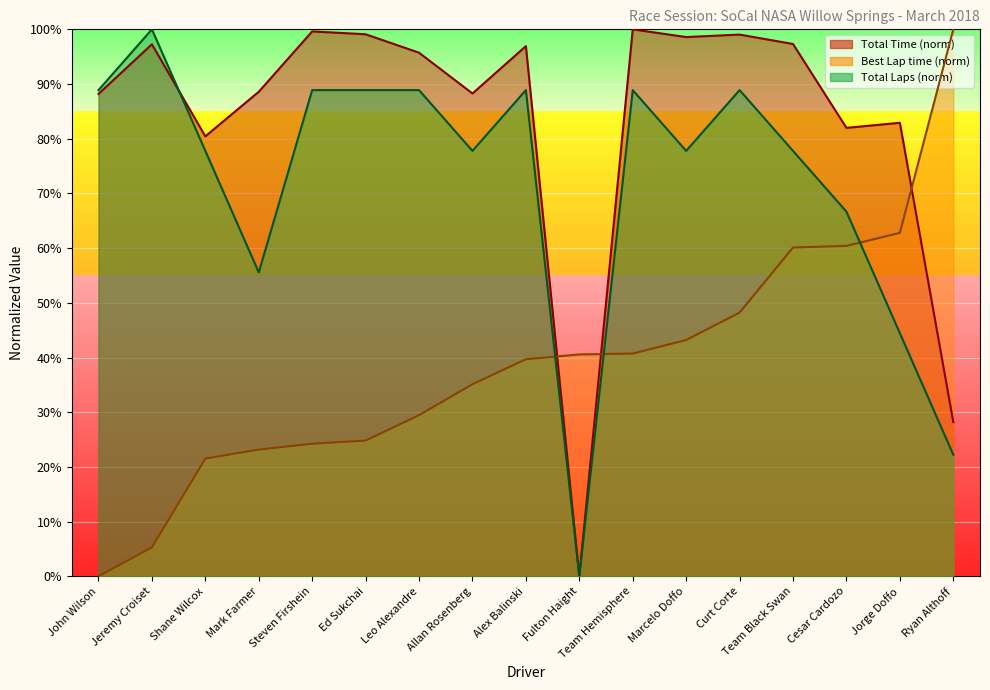

List the series in order of their peak value, lowest first.

Total Laps, Best Lap time, Total Time